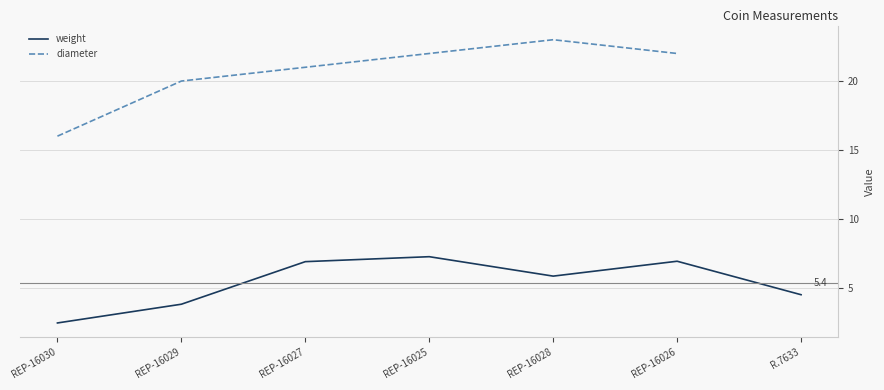

At R.7633, list the series in order from smallest to largest.

weight, diameter